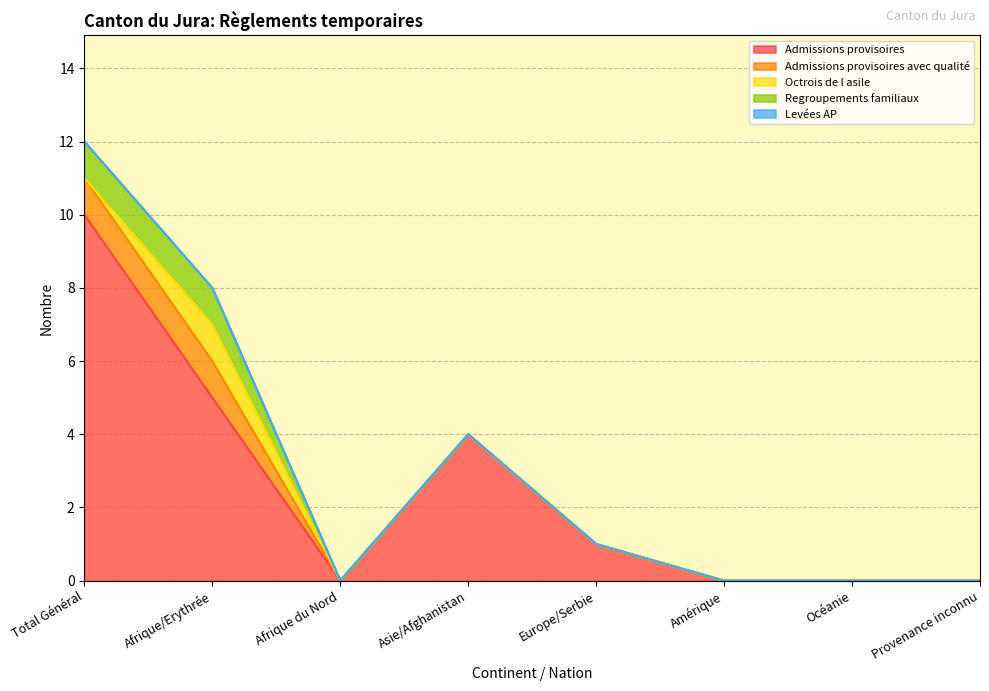

Which series has the largest range (max minus min)?

Admissions provisoires